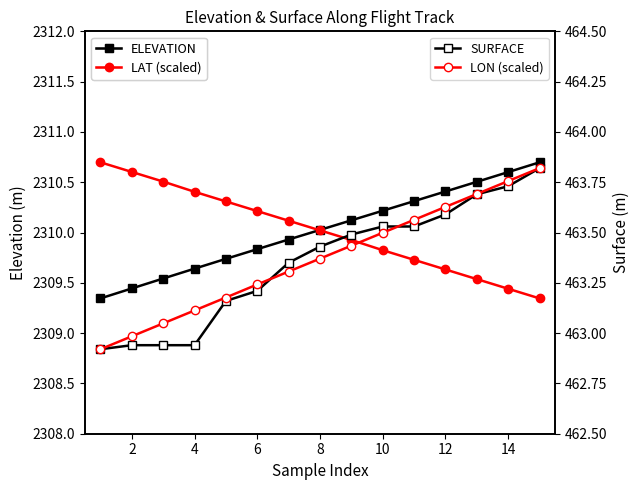

What are all the series names shown in the legend?

ELEVATION, LAT (scaled), SURFACE, LON (scaled)